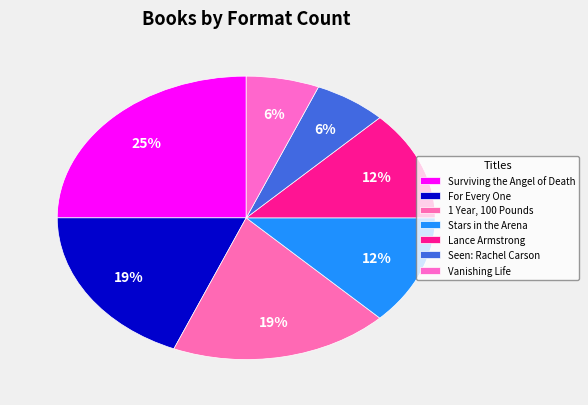

Combined, what portion of the pie is Lance Armstrong and Seen: Rachel Carson?

18.8%